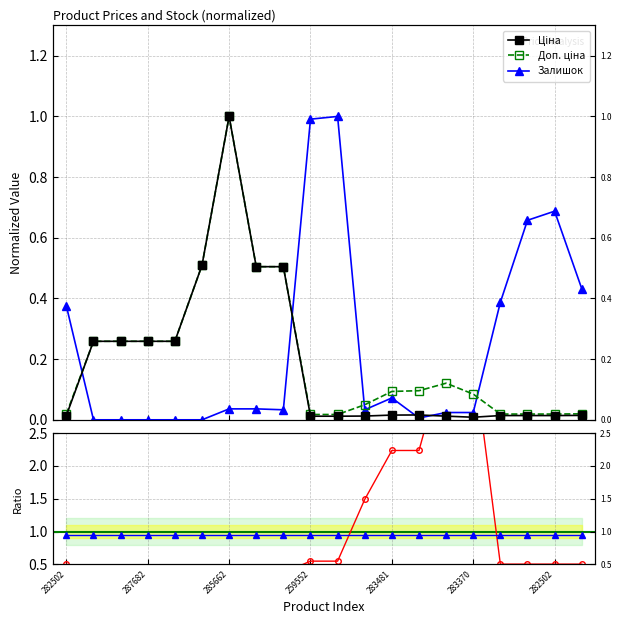

Which series has the largest range (max minus min)?

Доп. ціна / Ціна